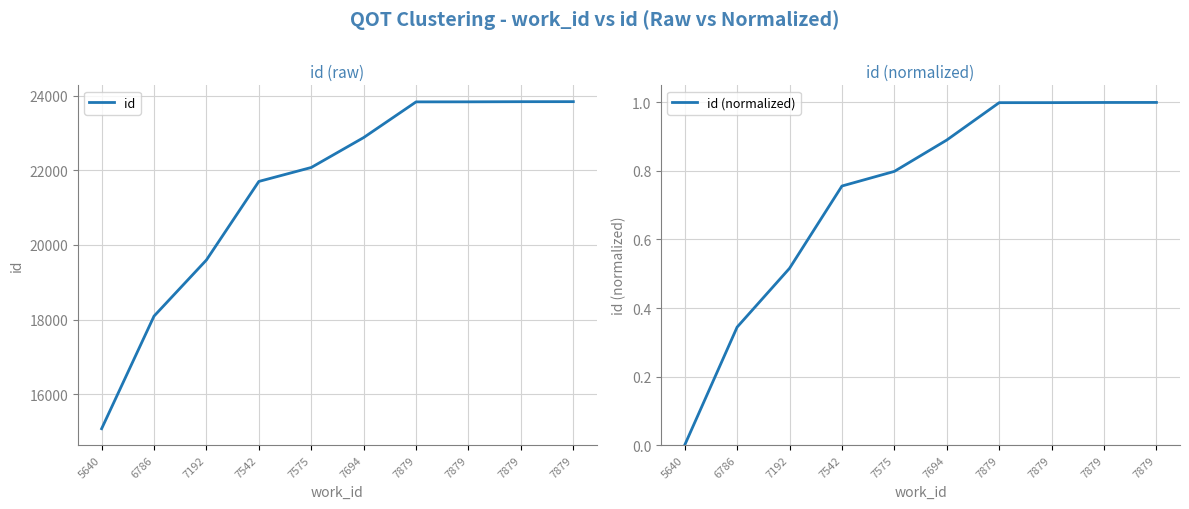

The id series shows 18093.0 at 6786. True or false?

True